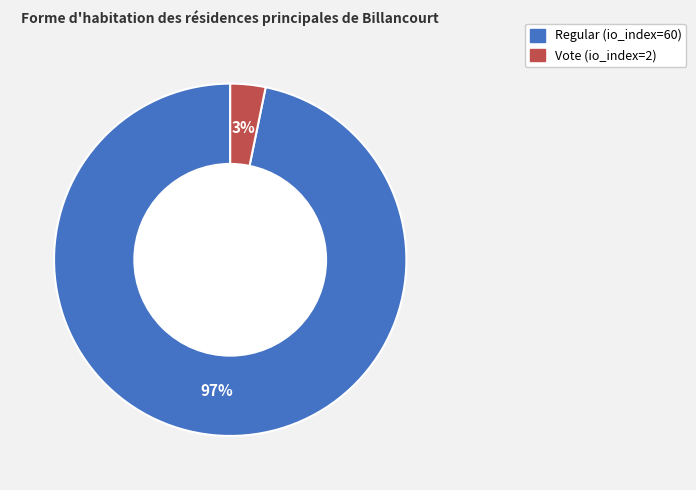

To the nearest percent, what is the difference between the largest and smallest slice percentages?

94%